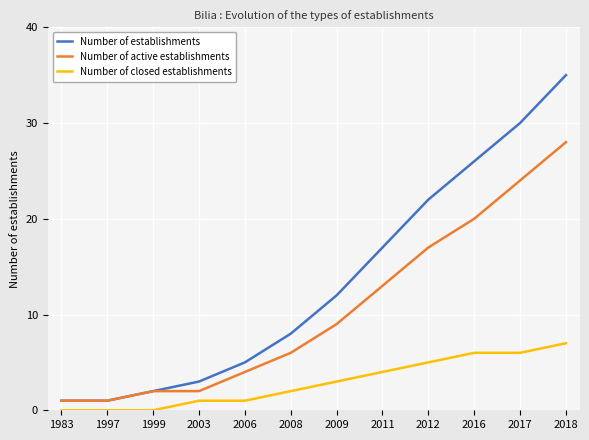

What is the spread (max minus min) of values at 2008?

6